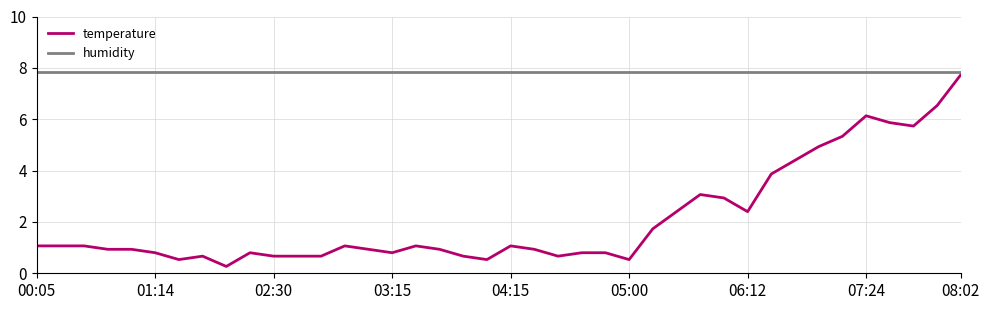

What is the greatest value displayed?

7.8